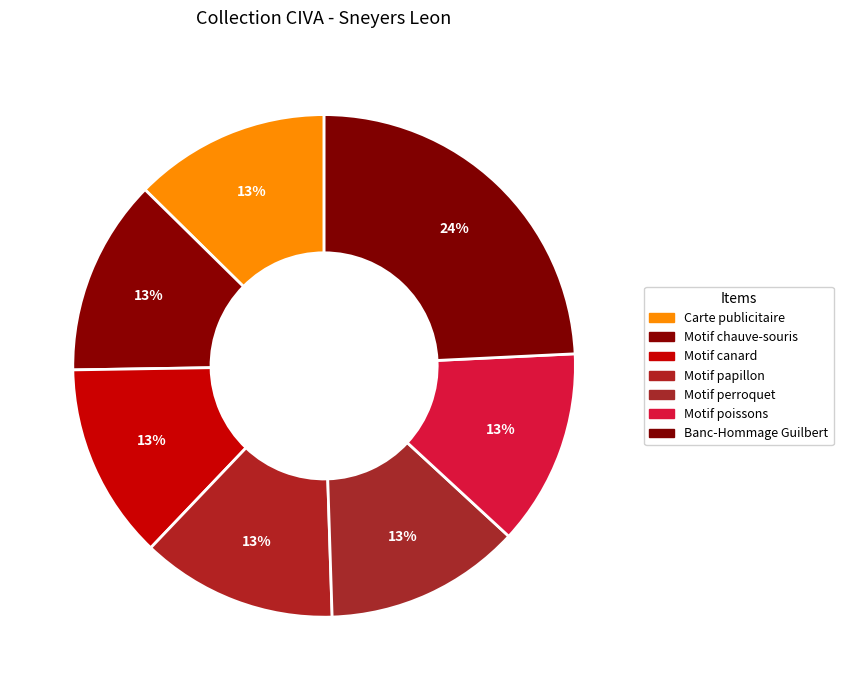

To the nearest percent, what portion does Motif canard represent?

13%